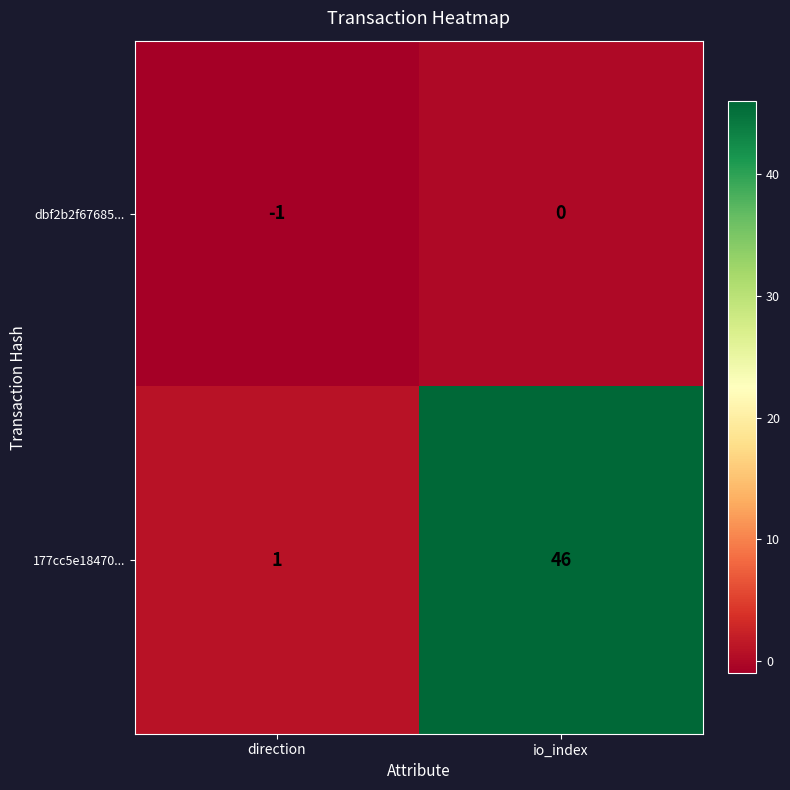

The 177cc5e18470... series shows 1 at direction. True or false?

True